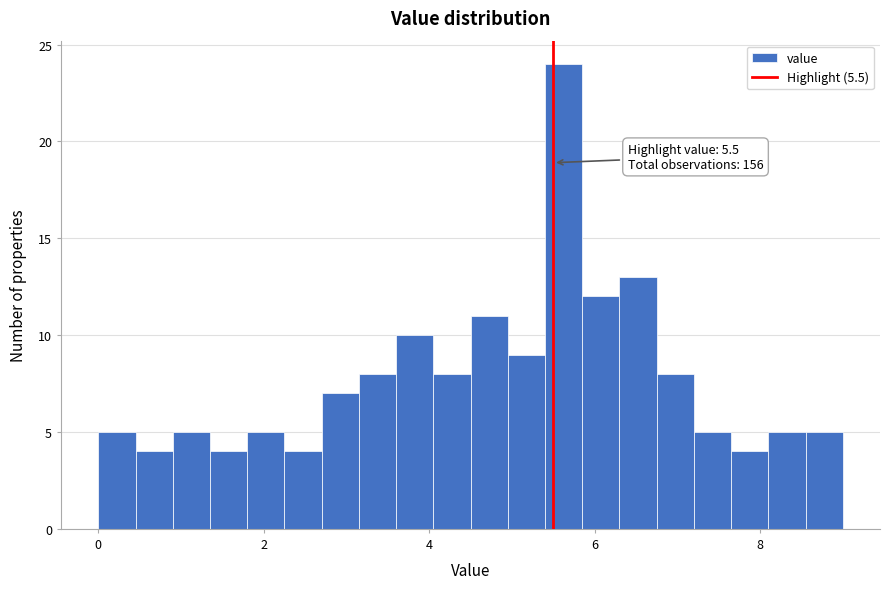

Read against the x-axis, roughly where is the centre of the tallest bar?

5.6